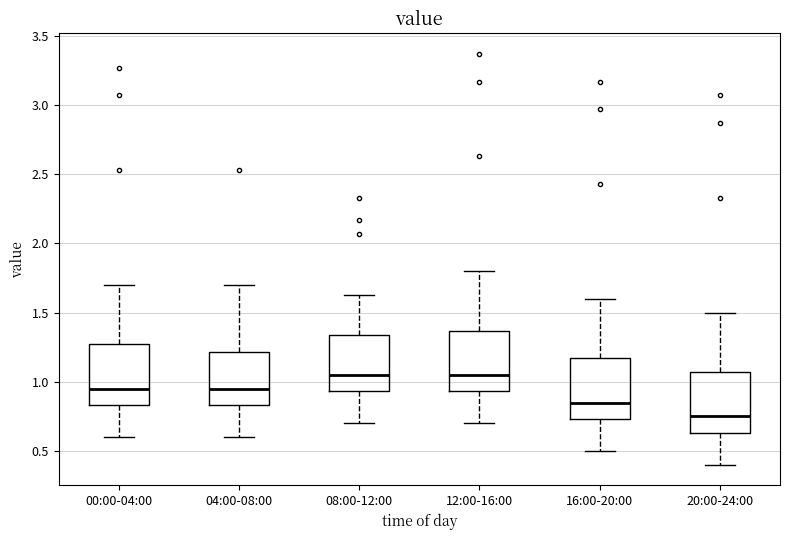

Which box's median line is the lowest?

20:00-24:00